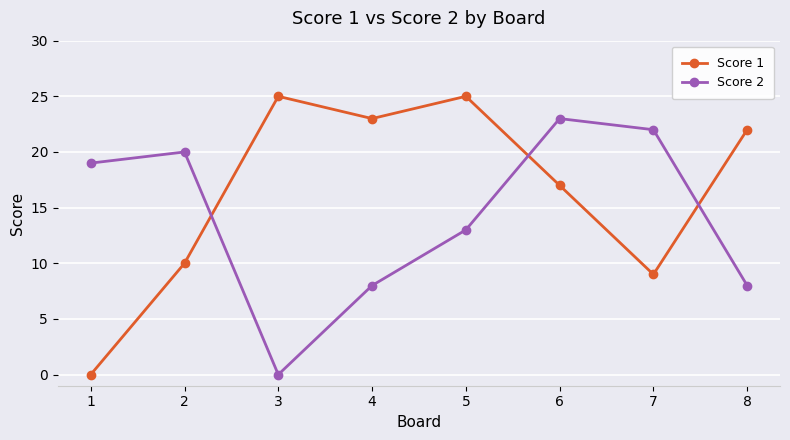

The value of Score 1 at 7 is 5. True or false?

False